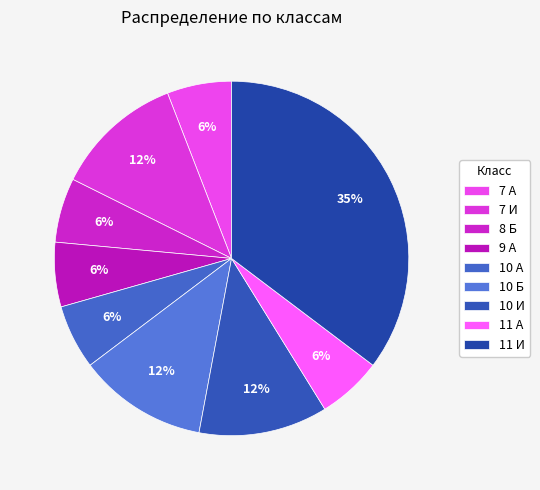

Which slice is the largest?

11 И